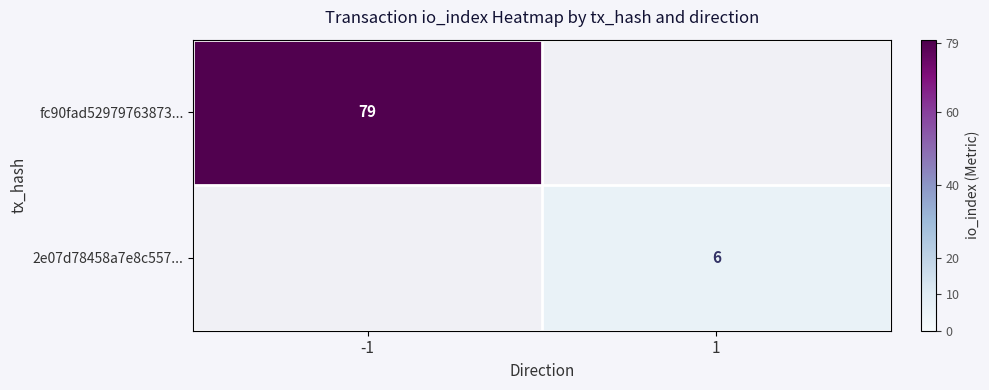

Is it true that fc90fad52979763873... equals 27 at -1?

False